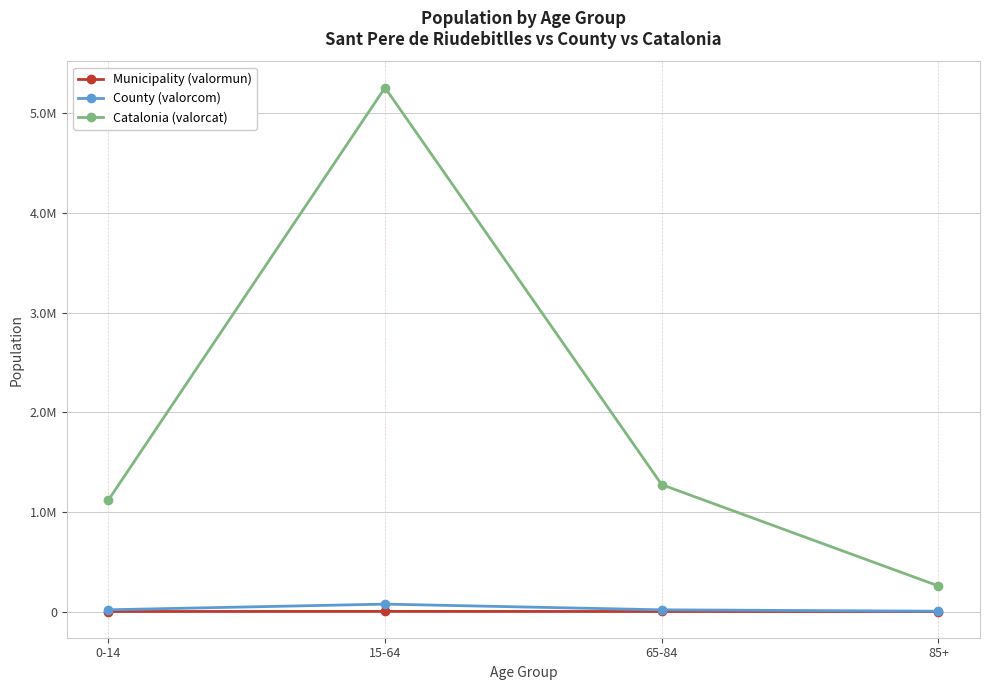

Reading left to right, transcribe all the data shown in this chart.

Municipality (valormun): 0-14=374	15-64=1562	65-84=437	85+=93
County (valorcom): 0-14=17579	15-64=74428	65-84=17201	85+=3252
Catalonia (valorcat): 0-14=1116910	15-64=5255889	65-84=1272703	85+=256461